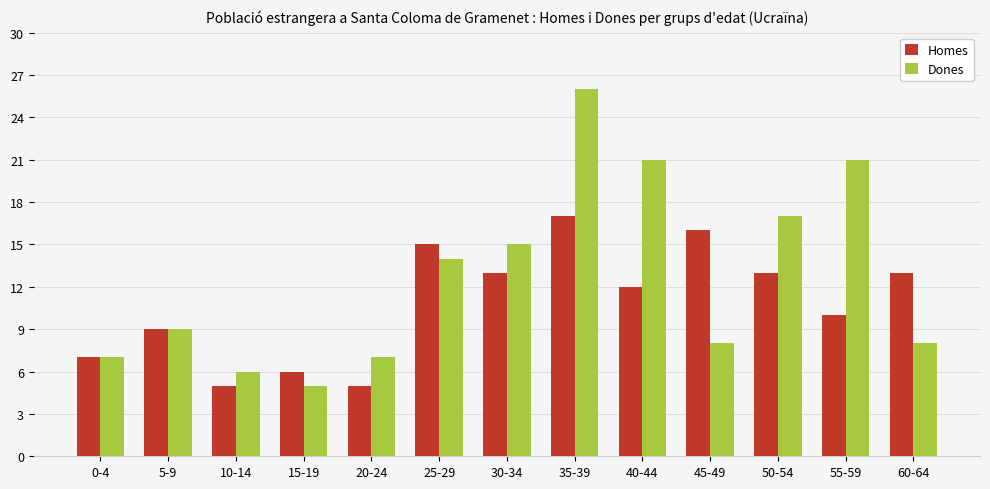

Rank the series at 25-29 from lowest to highest value.

Dones, Homes